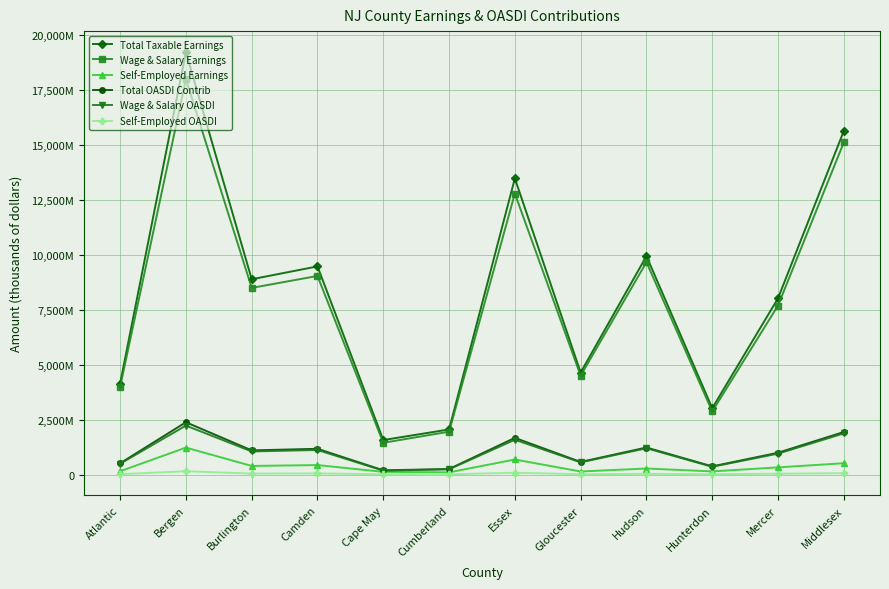

The value of Total OASDI Contrib at Bergen is 2383587. True or false?

True